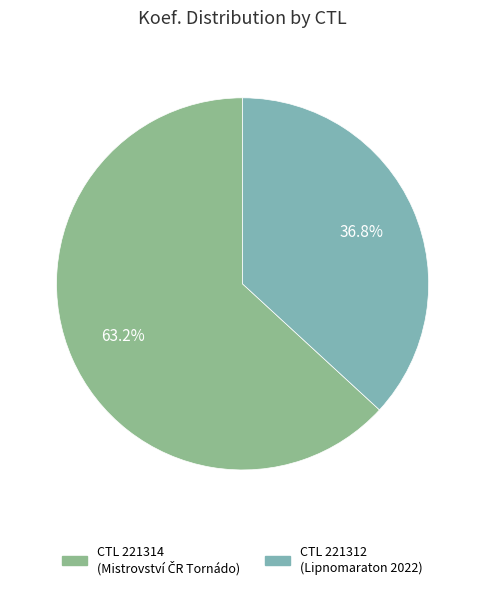

Does any single category account for the majority?

Yes